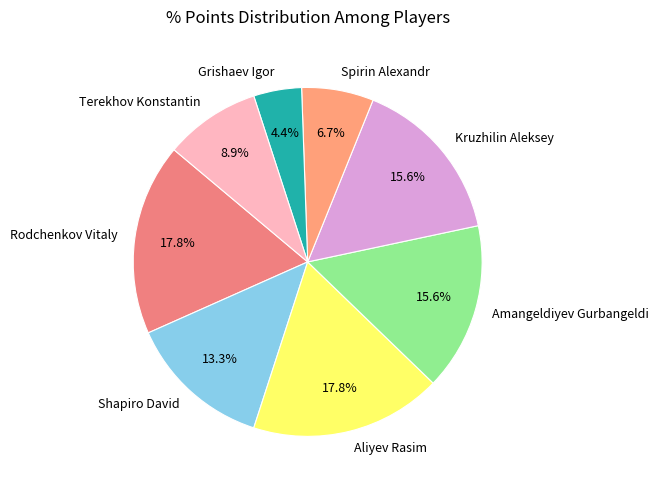

To the nearest percent, what percentage of the pie is Grishaev Igor?

4%